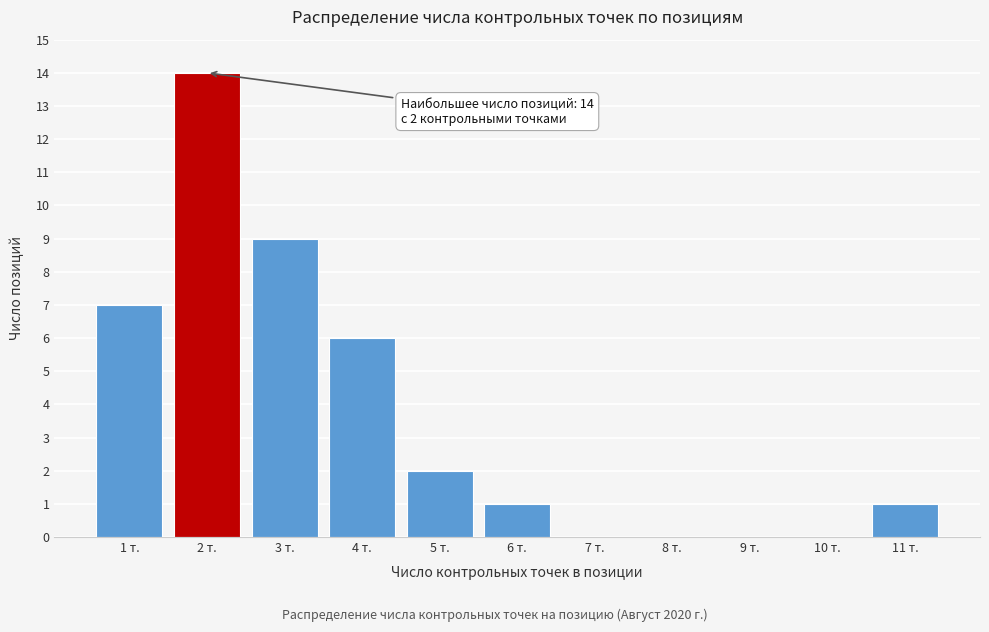

Reading left to right, what are all the values shown in this chart?

1 т.=7	2 т.=14	3 т.=9	4 т.=6	5 т.=2	6 т.=1	7 т.=0	8 т.=0	9 т.=0	10 т.=0	11 т.=1